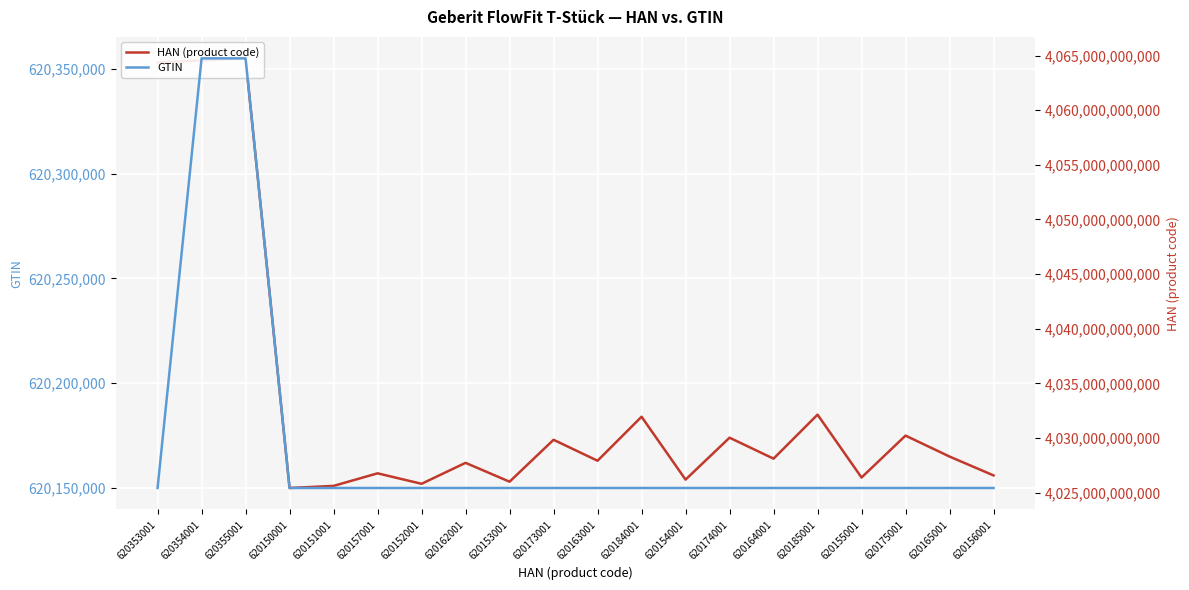

Which series has the widest spread of values?

GTIN